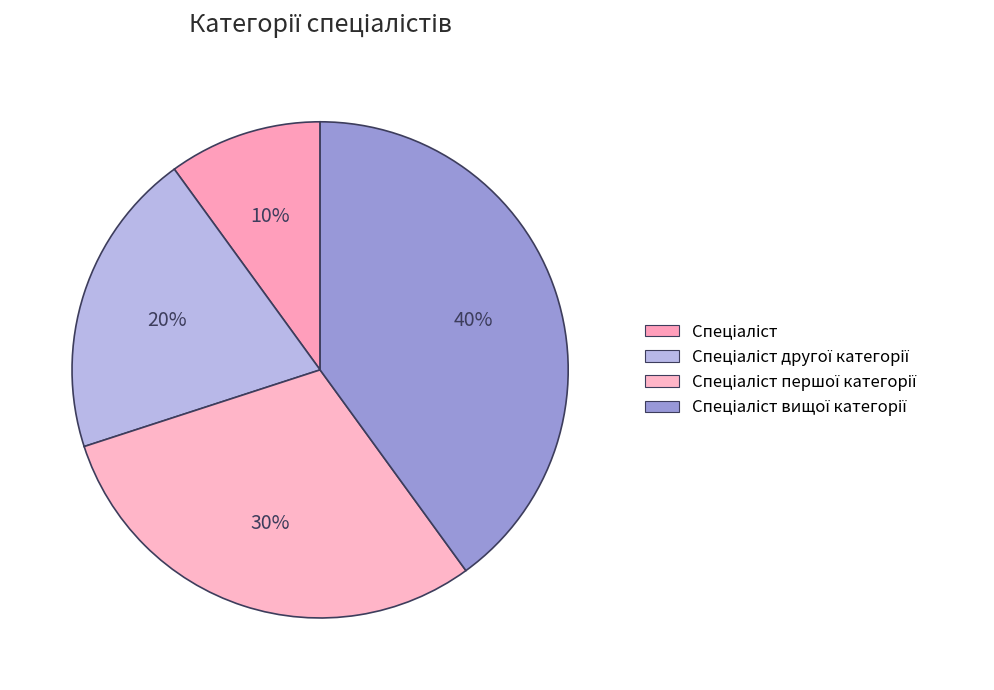

Is it true that Спеціаліст другої категорії is 20% of the pie?

True